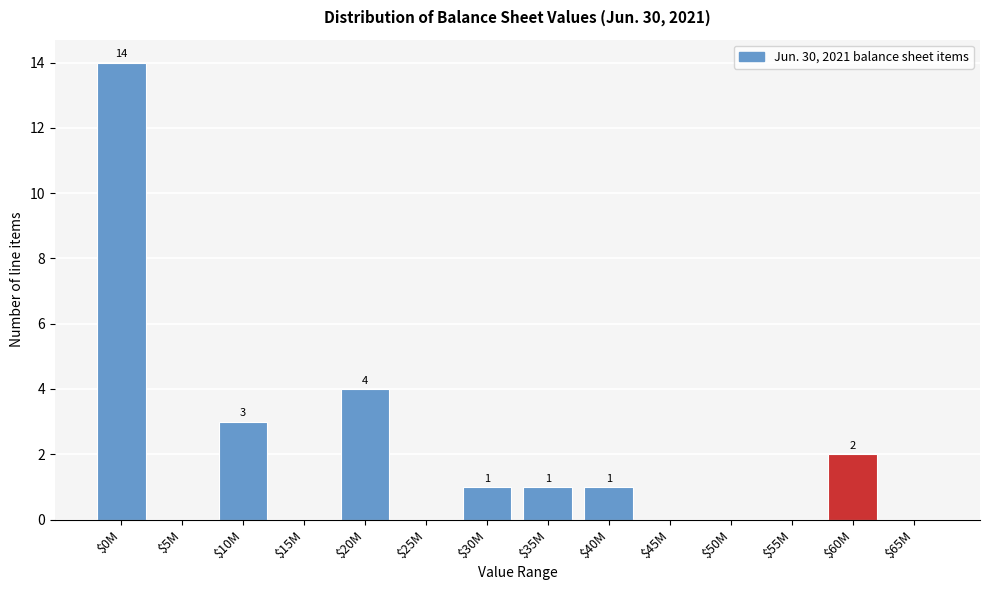

What is the maximum value shown in the chart?

14